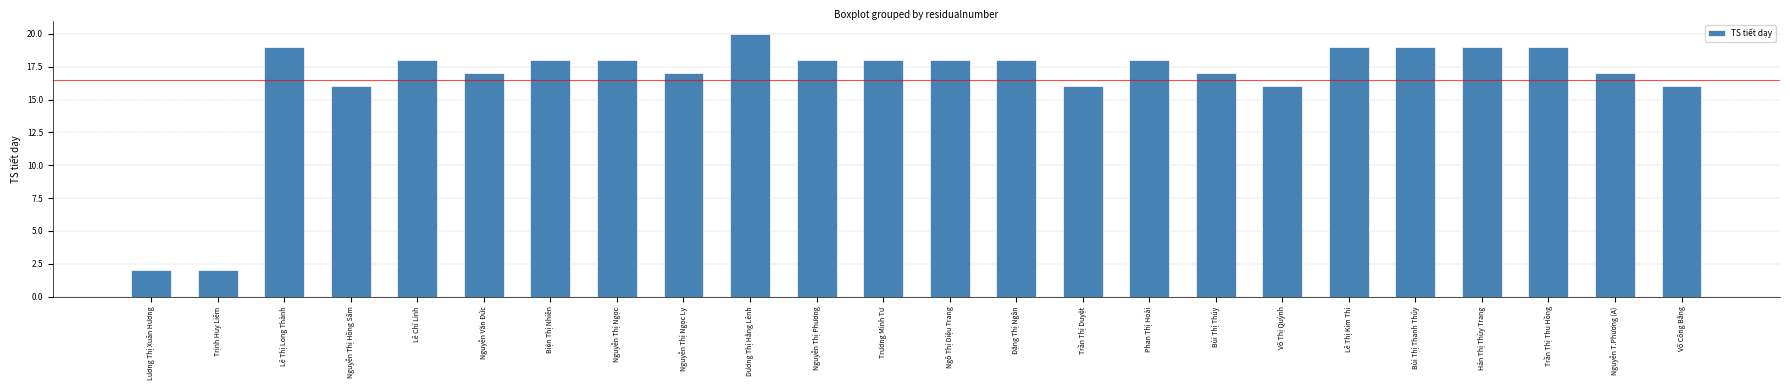

How many bars are there in total?

24